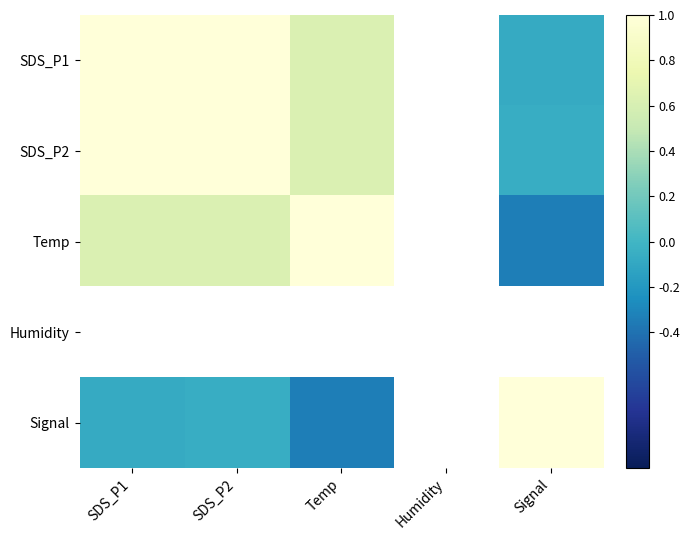

Is it true that Signal equals -0.1 at Temp?

False